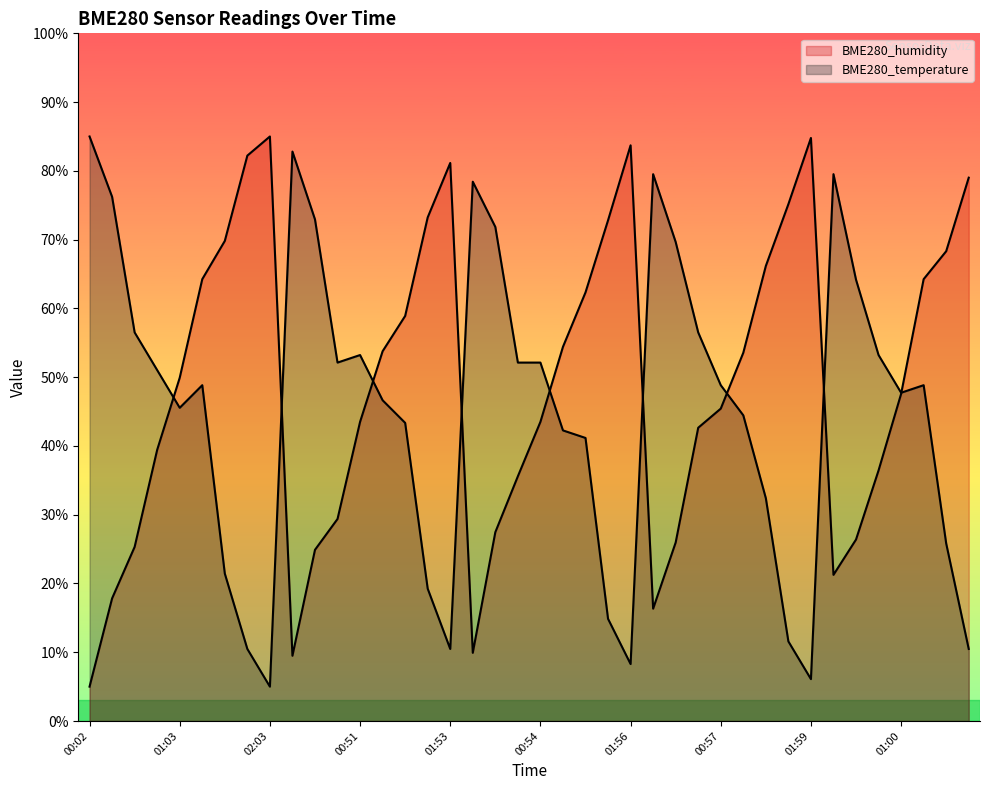

Which series ends up on top after the final intersection of BME280_temperature and BME280_humidity?

BME280_humidity